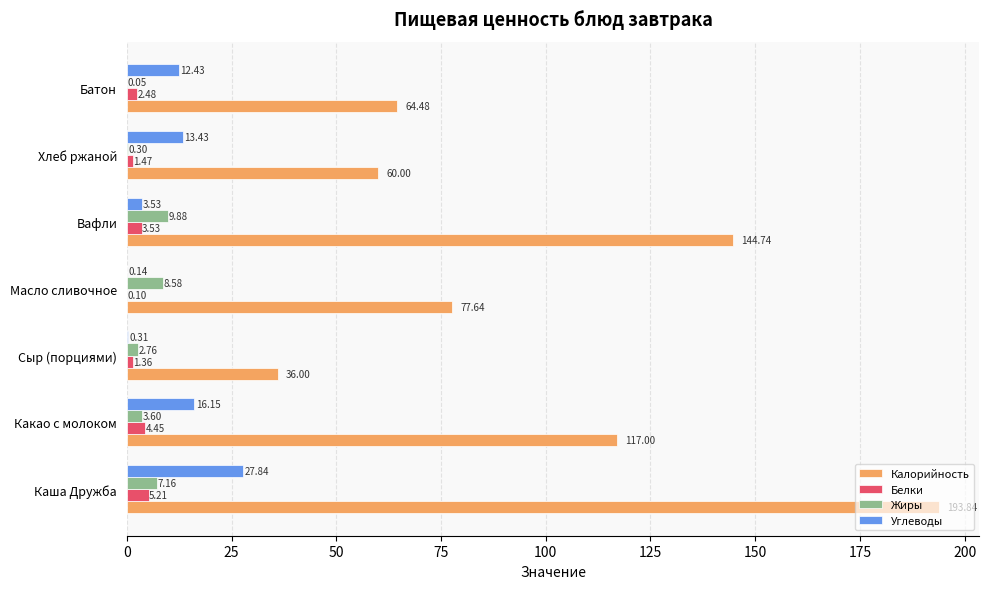

What is the sum of all Углеводы values?

73.8